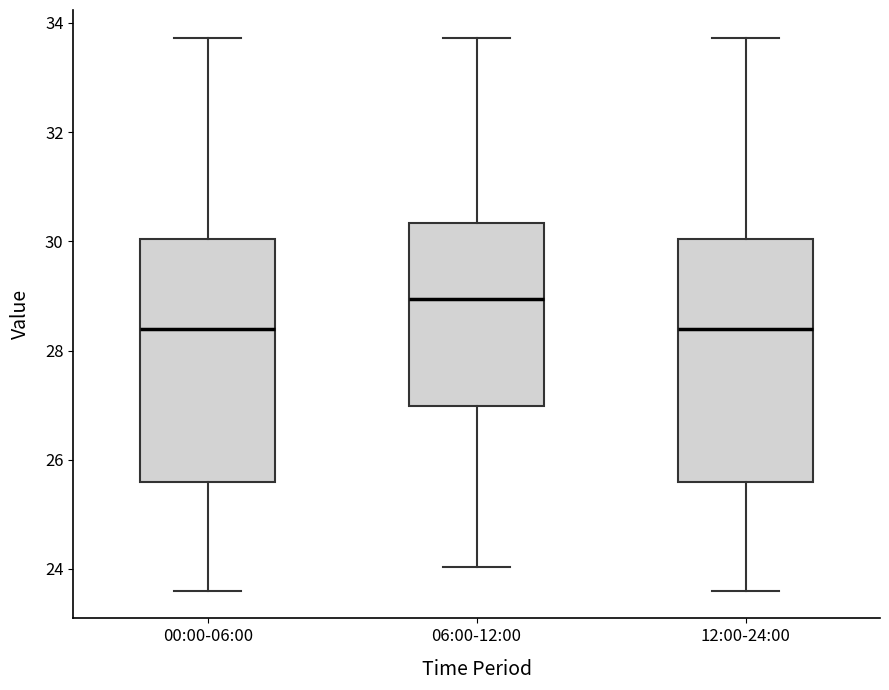

Reading left to right, read every box against the y-axis: the position of its median line, the range the box covers, and the ends of its whiskers. The values are not printed on the chart, so give them approximately, as read against the axis.

00:00-06:00: median 28.4, box 25.6 to 30.0, whiskers 23.6 to 33.8
06:00-12:00: median 29.0, box 27.0 to 30.4, whiskers 24.0 to 33.8
12:00-24:00: median 28.4, box 25.6 to 30.0, whiskers 23.6 to 33.8